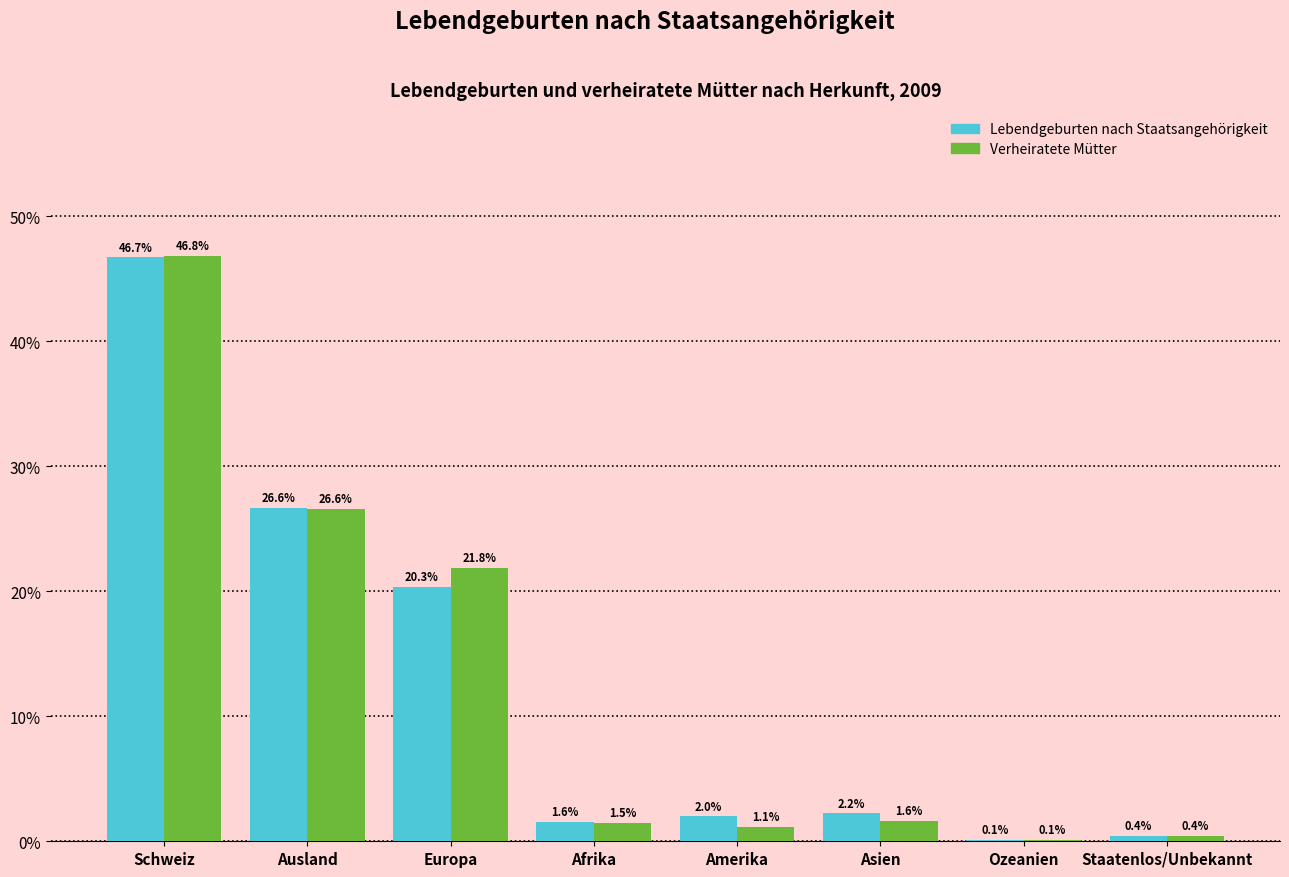

Reading left to right, what are all the values shown in this chart?

Lebendgeburten nach Staatsangehörigkeit: Schweiz=46.7	Ausland=26.6	Europa=20.3	Afrika=1.6	Amerika=2.0	Asien=2.2	Ozeanien=0.1	Staatenlos/Unbekannt=0.4
Verheiratete Mütter: Schweiz=46.8	Ausland=26.6	Europa=21.8	Afrika=1.5	Amerika=1.1	Asien=1.6	Ozeanien=0.1	Staatenlos/Unbekannt=0.4